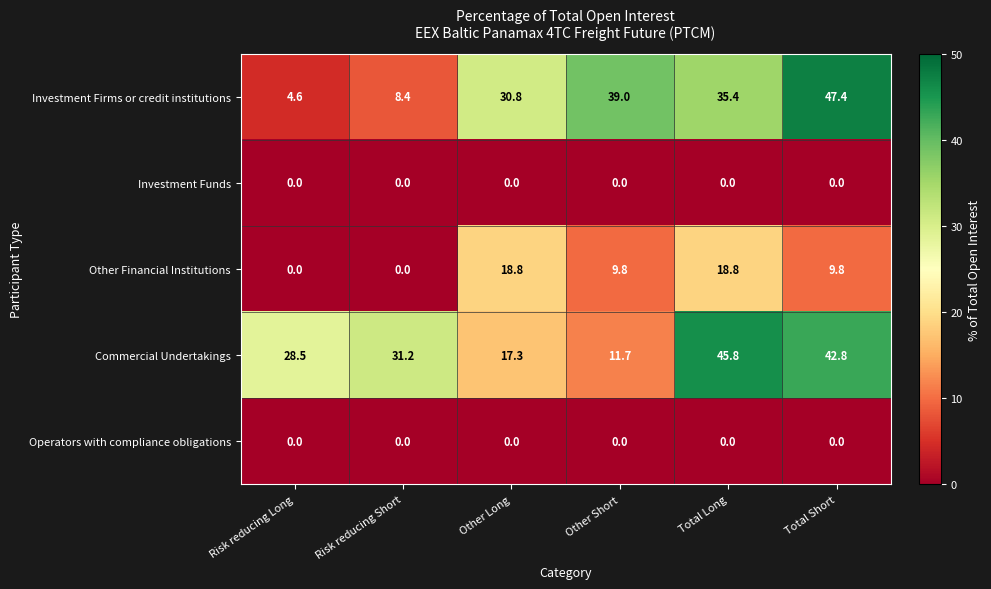

Where is Investment Firms or credit institutions nearest to the value 26?

Other Long